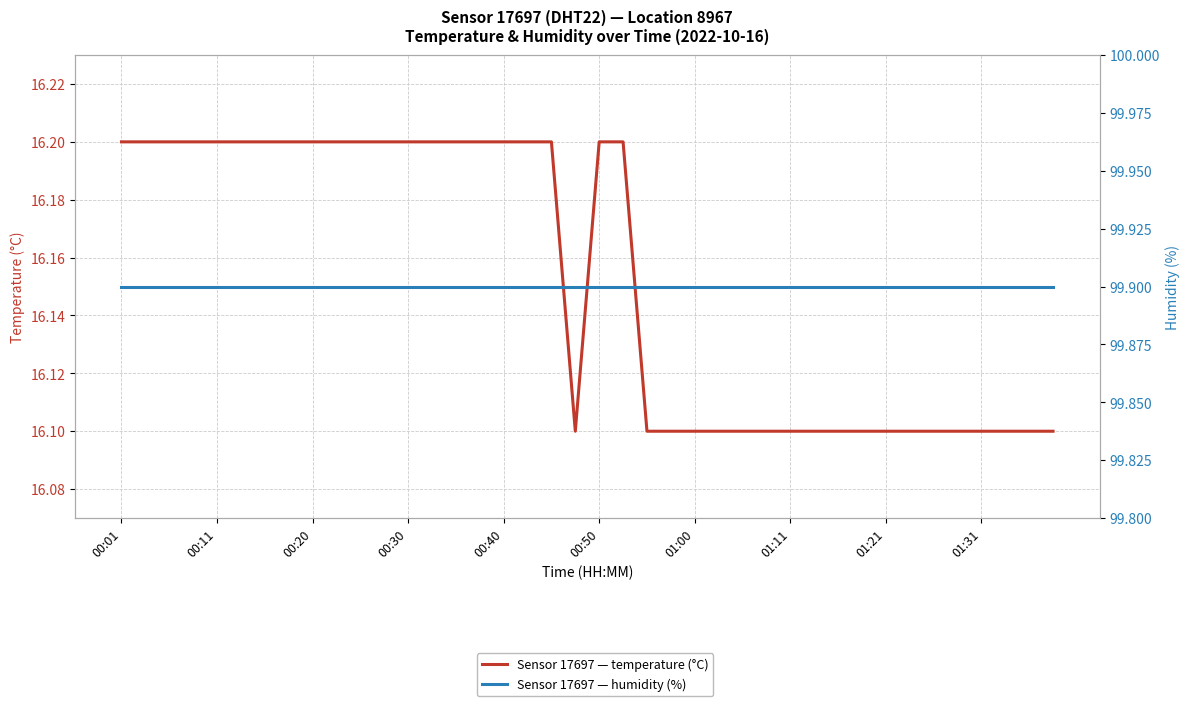

Rank the series by their average value, from lowest to highest.

temperature, humidity